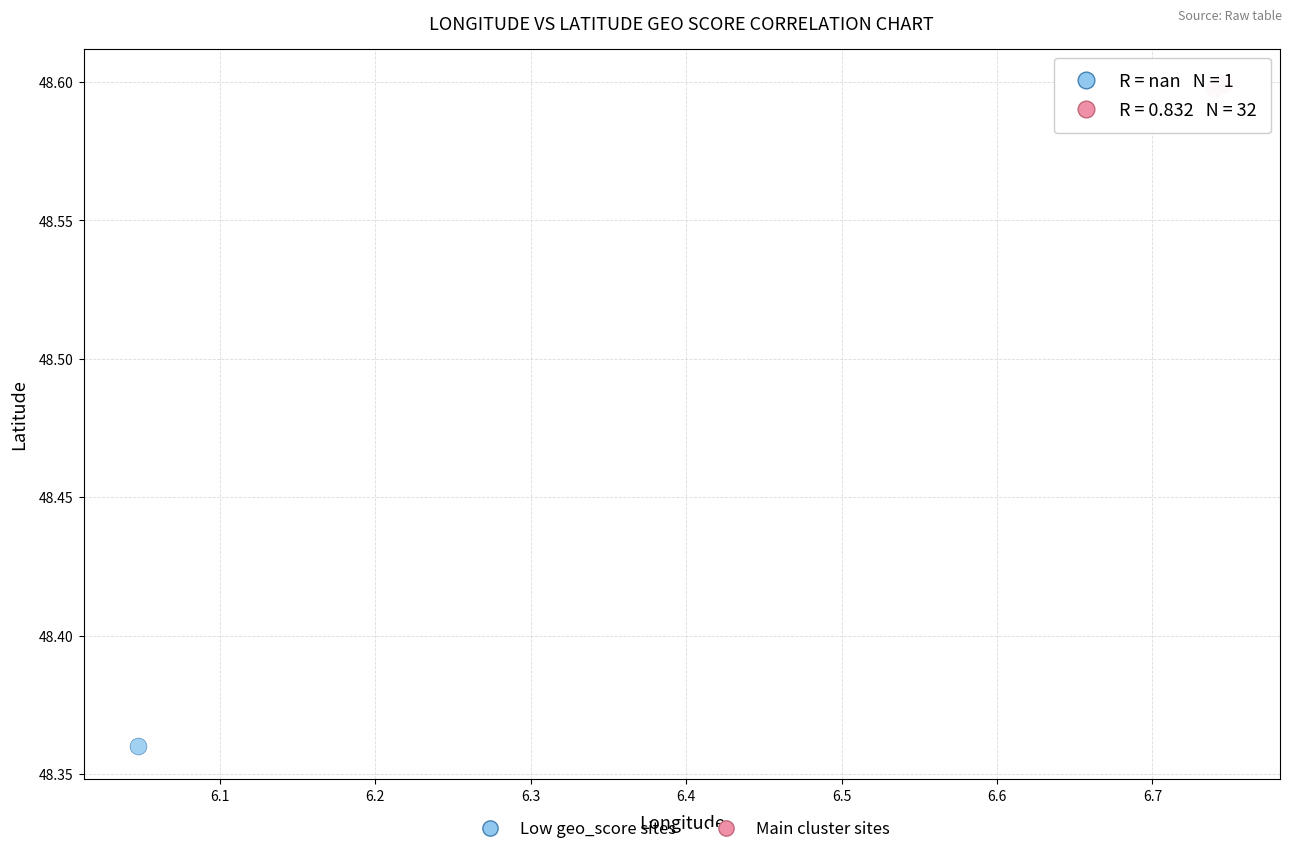

What are all the series names shown in the legend?

Low geo_score sites, Main cluster sites